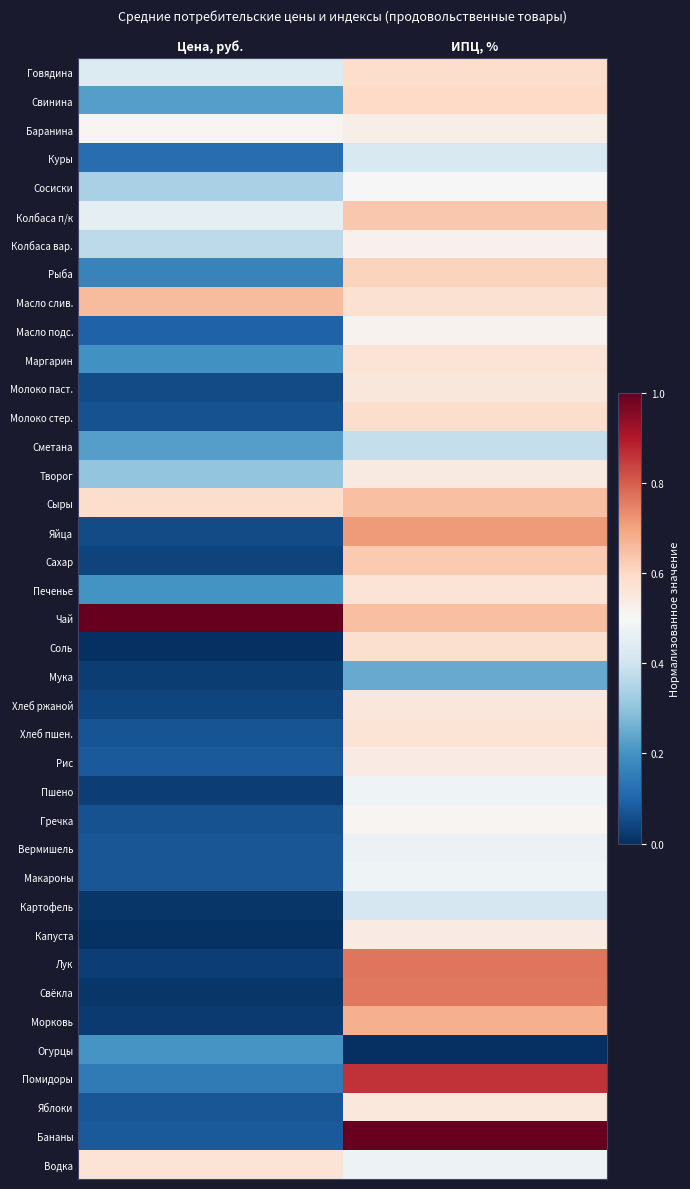

Which series has the largest total across all categories?

Чай